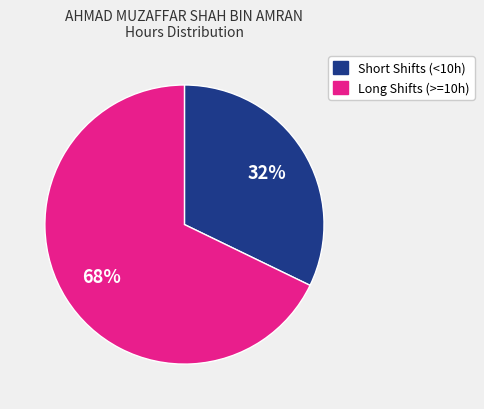

Does any single category account for the majority?

Yes